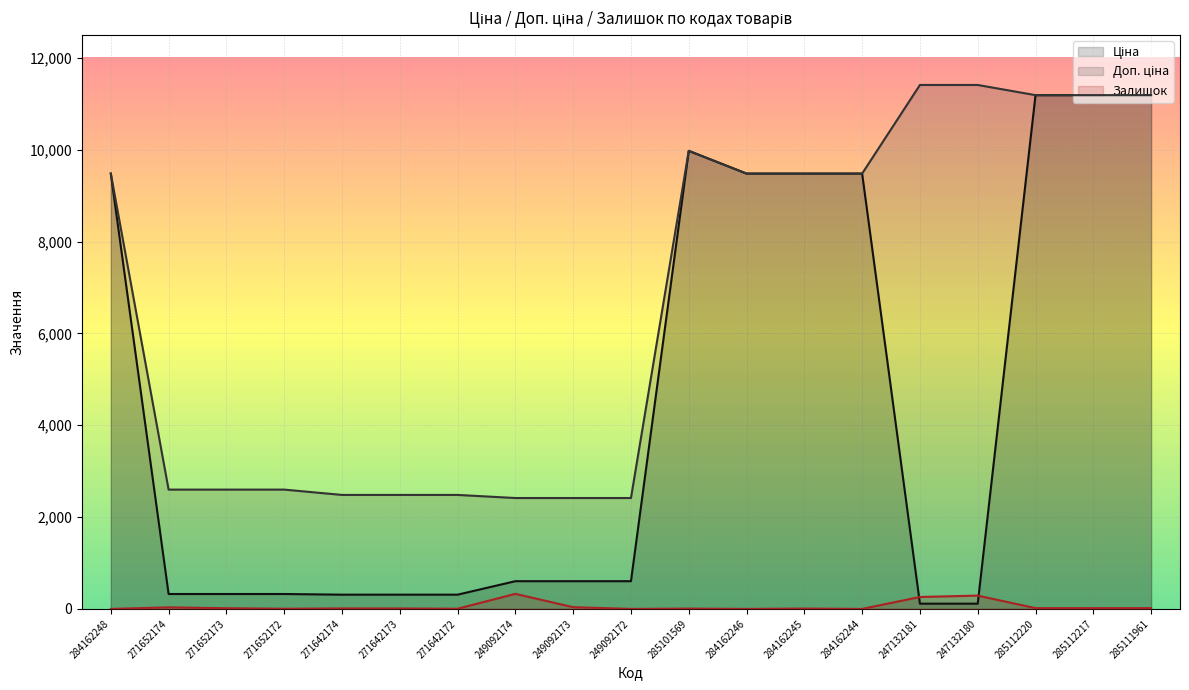

What is the greatest value displayed?

11410.0